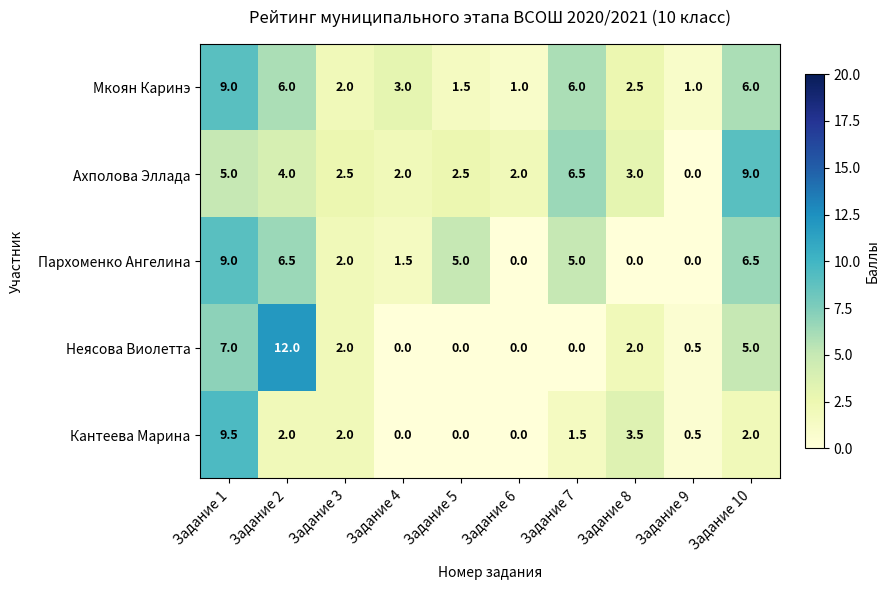

Read the Пархоменко Ангелина value at Задание 4.

1.5